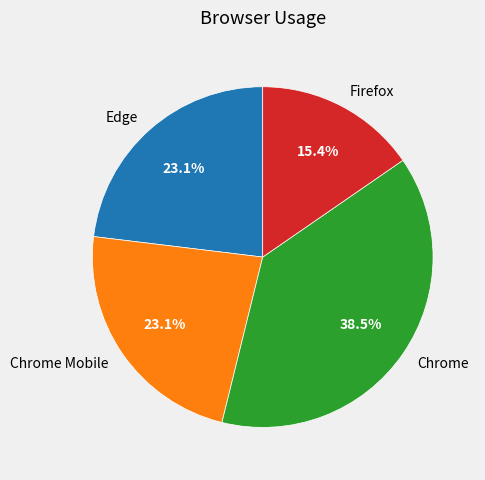

Approximately how many times larger is the value at Chrome compared to Chrome Mobile?

1.7